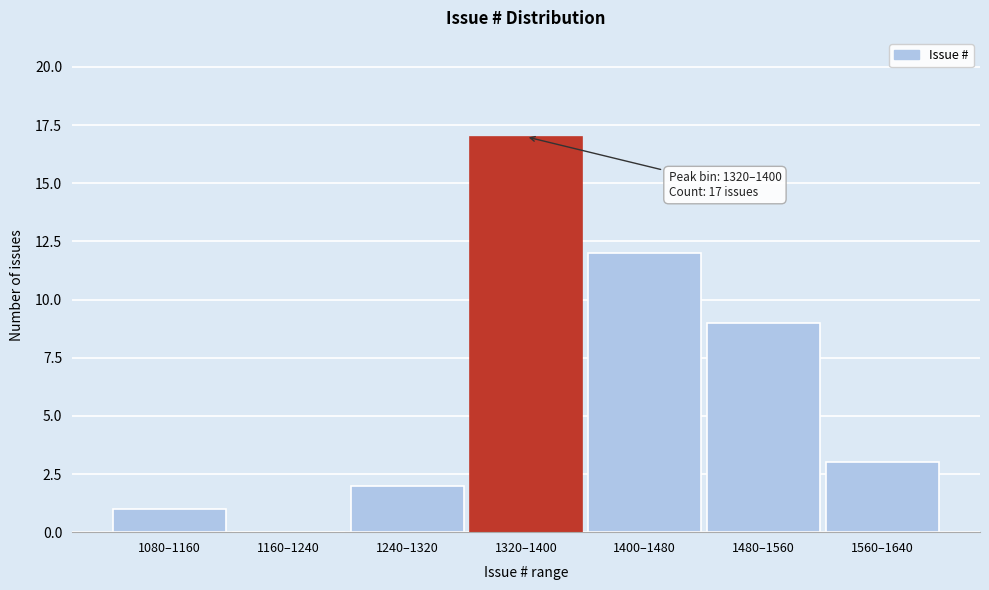

Reading left to right, extract all data points from this chart.

1080–1160=1	1160–1240=0	1240–1320=2	1320–1400=17	1400–1480=12	1480–1560=9	1560–1640=3